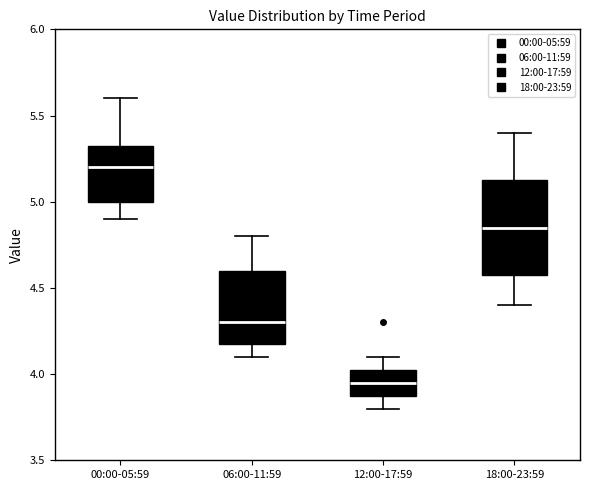

Reading left to right, transcribe this box plot: for each box, give where its median line is, the range the box spans, and where its two whiskers end, as read against the y-axis. The values are not printed on the chart, so give them approximately, as read against the axis.

00:00-05:59: median 5.20, box 5.00 to 5.35, whiskers 4.90 to 5.60
06:00-11:59: median 4.30, box 4.20 to 4.60, whiskers 4.10 to 4.80
12:00-17:59: median 3.95, box 3.90 to 4.05, whiskers 3.80 to 4.10
18:00-23:59: median 4.85, box 4.60 to 5.15, whiskers 4.40 to 5.40